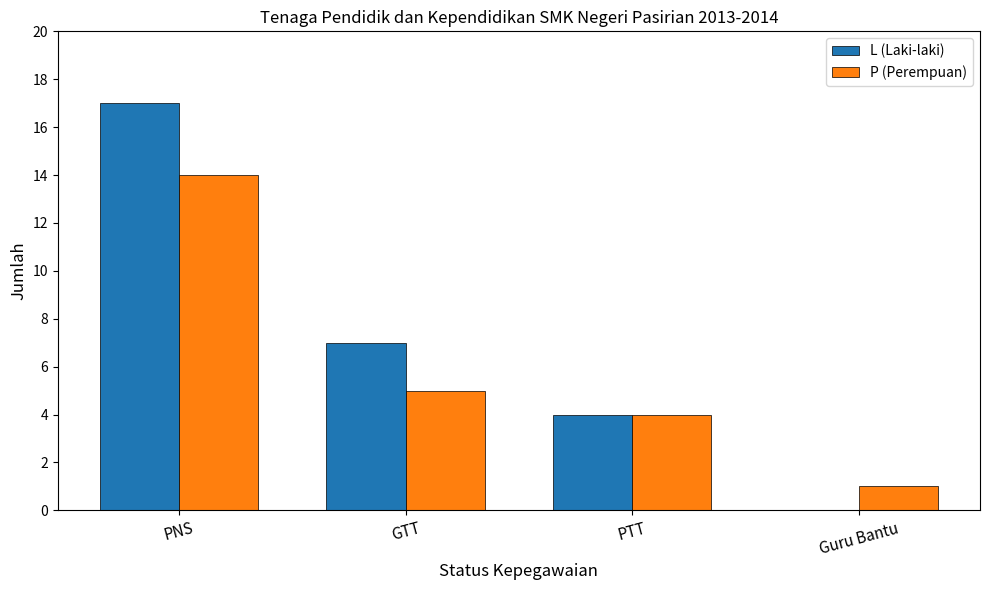

What is the sum of the P (Perempuan) values at Guru Bantu and GTT?

6